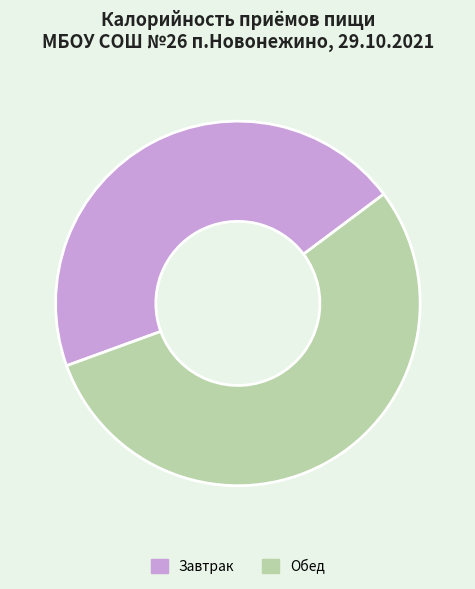

Is Обед the majority of the pie?

Yes